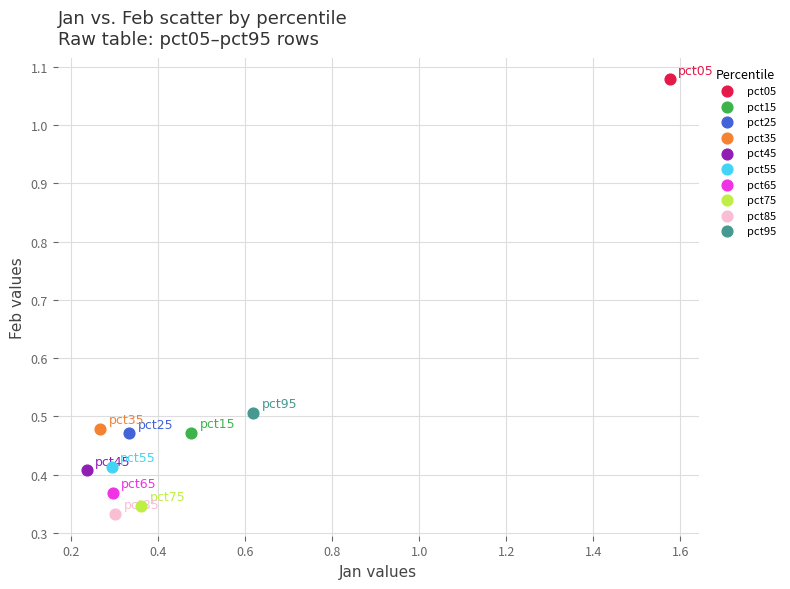

What are all the series names shown in the legend?

pct05, pct15, pct25, pct35, pct45, pct55, pct65, pct75, pct85, pct95